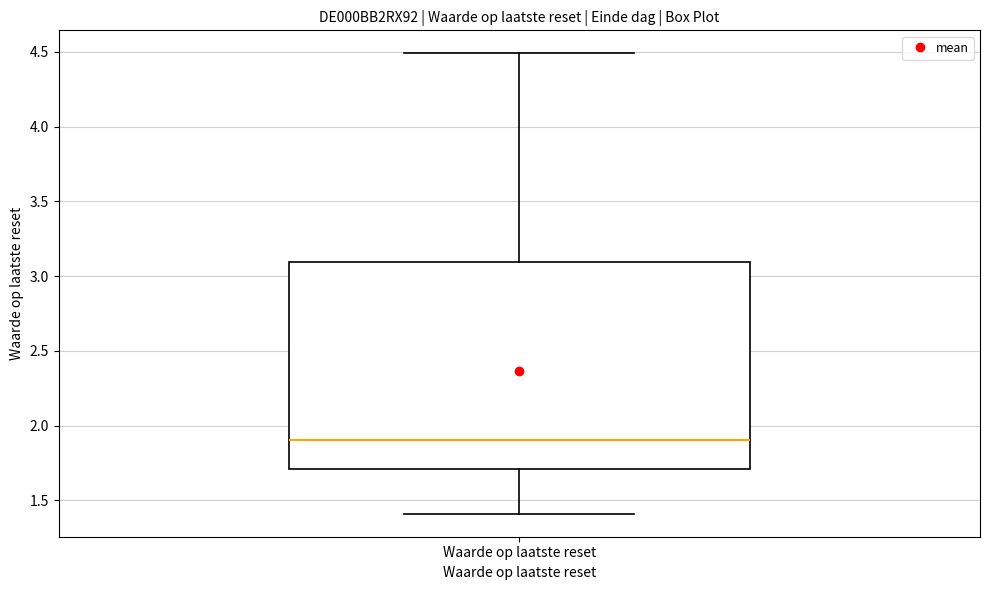

Where does the median line of the box for Waarde op laatste reset sit on the y-axis? The values are not printed on the chart, so give them approximately, as read against the axis.

1.9